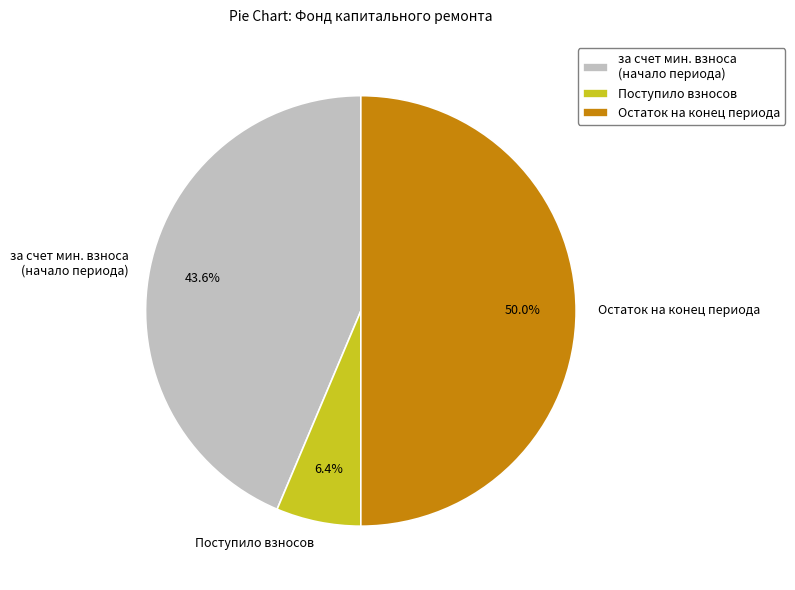

Rank the categories by value from highest to lowest.

Остаток на конец периода, за счет мин. взноса (начало периода), Поступило взносов